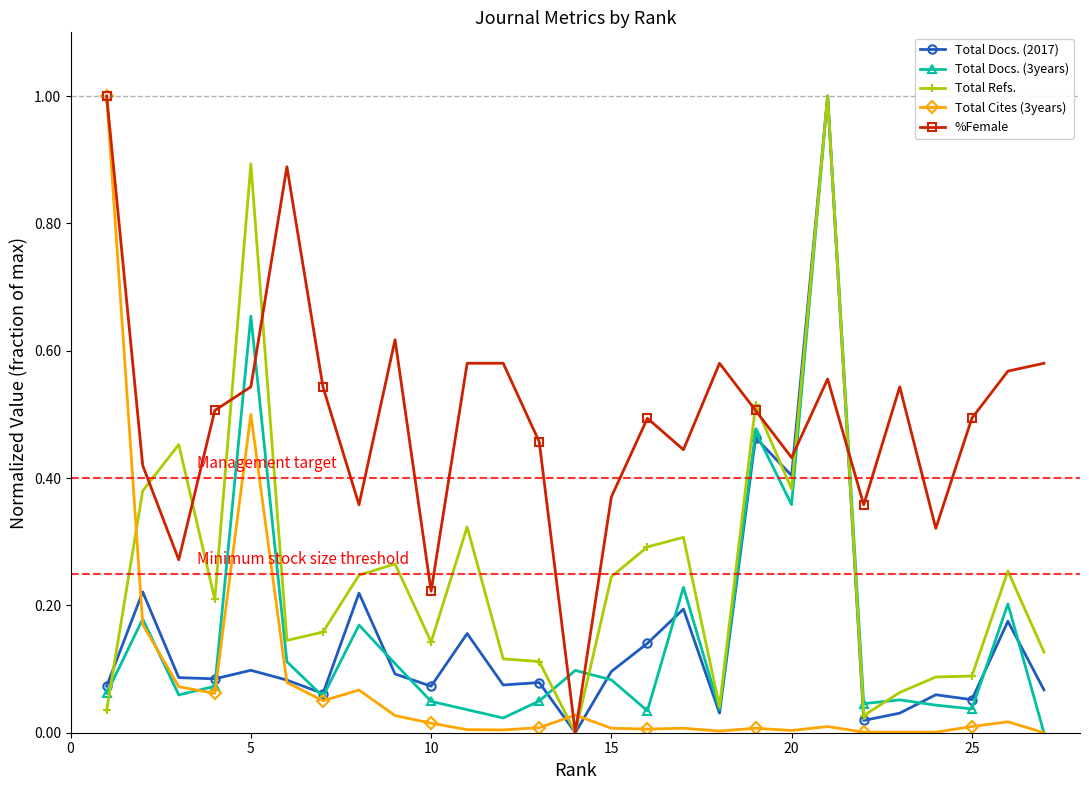

Which series ends up on top after the final intersection of Total Cites (3years) and Total Refs.?

Total Refs.